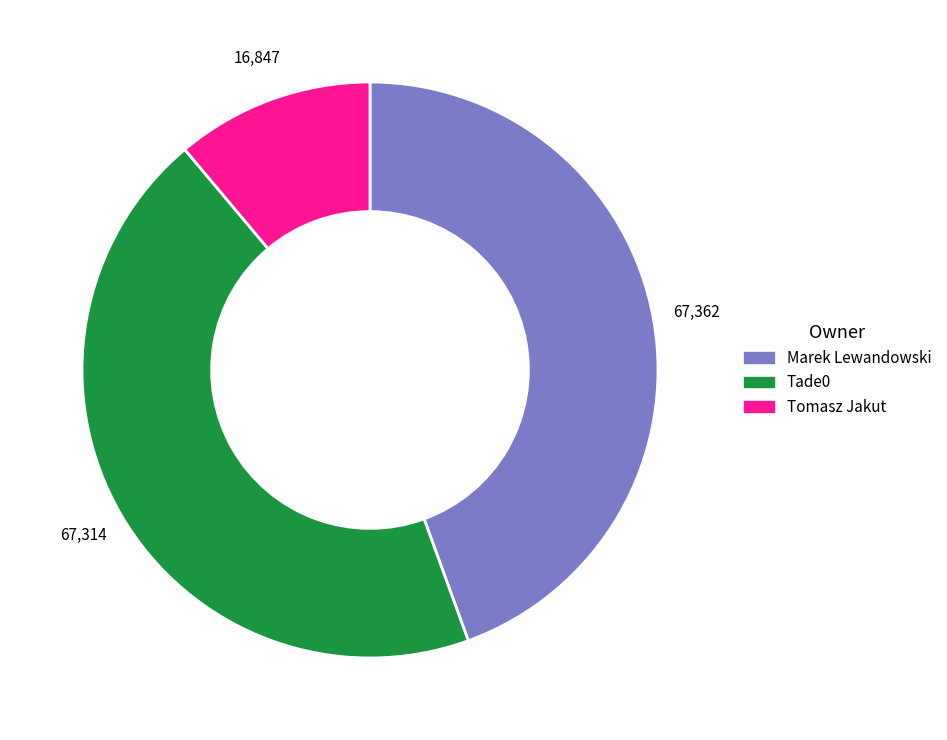

Is there any slice that represents more than half of the pie?

No